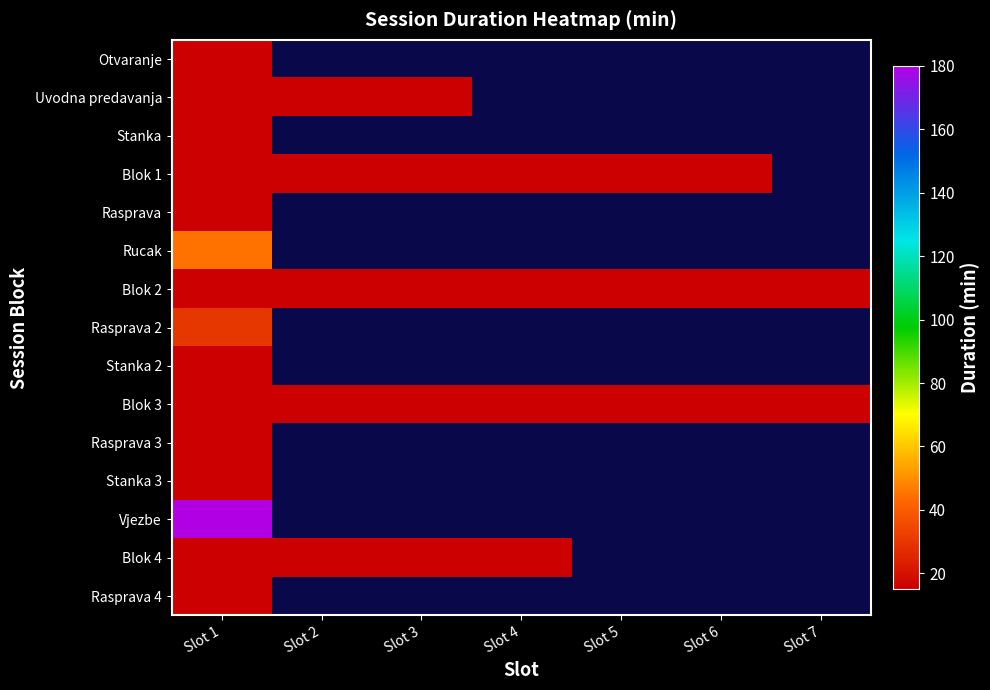

Where is Blok 4 nearest to the value 15?

Slot 1